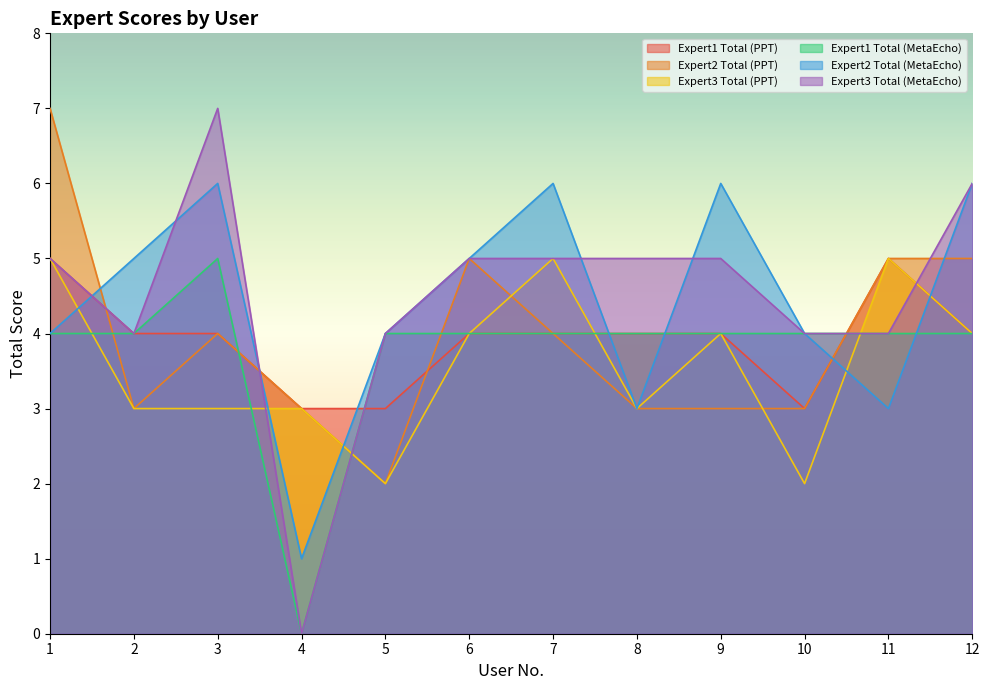

What is the average value of the Expert3 Total (MetaEcho) series?

4